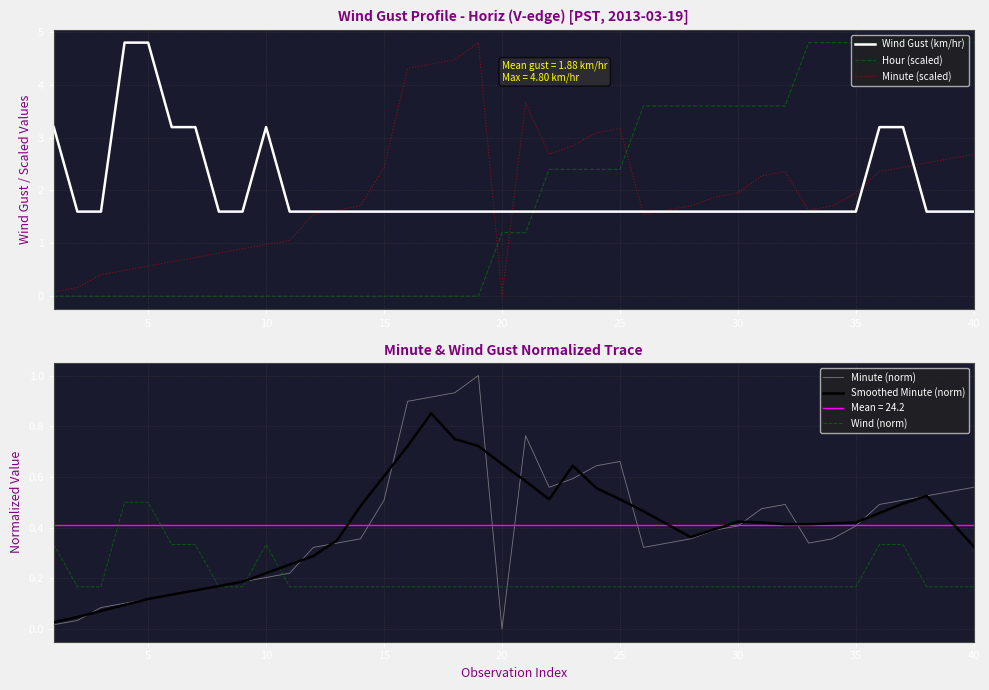

What is the maximum value for Minute (scaled)?

4.8